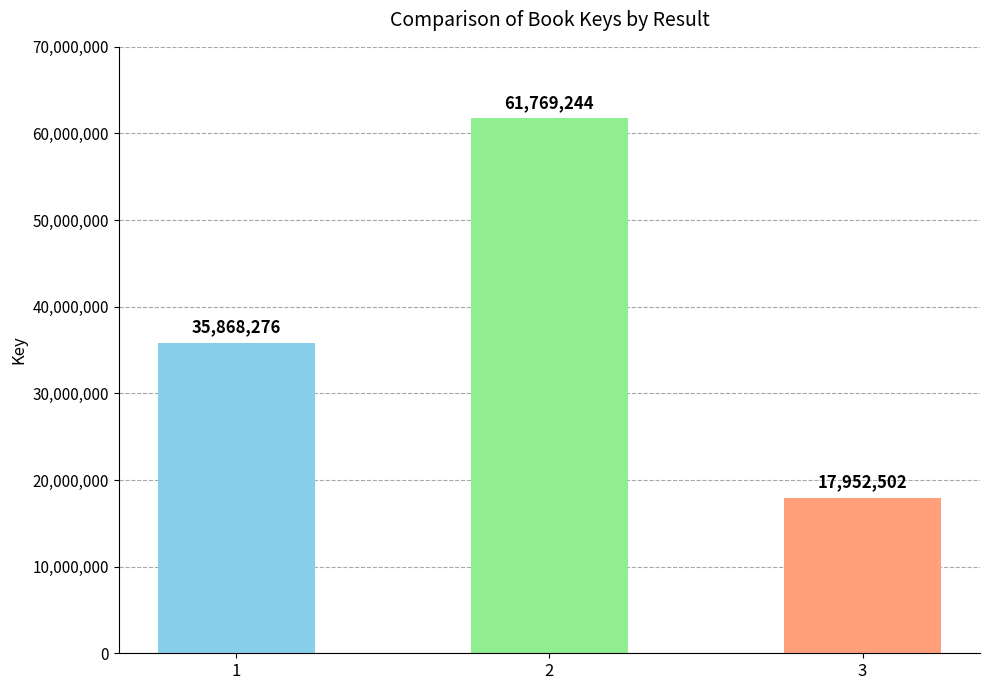

The chart shows a value of 95990255 at 2. True or false?

False